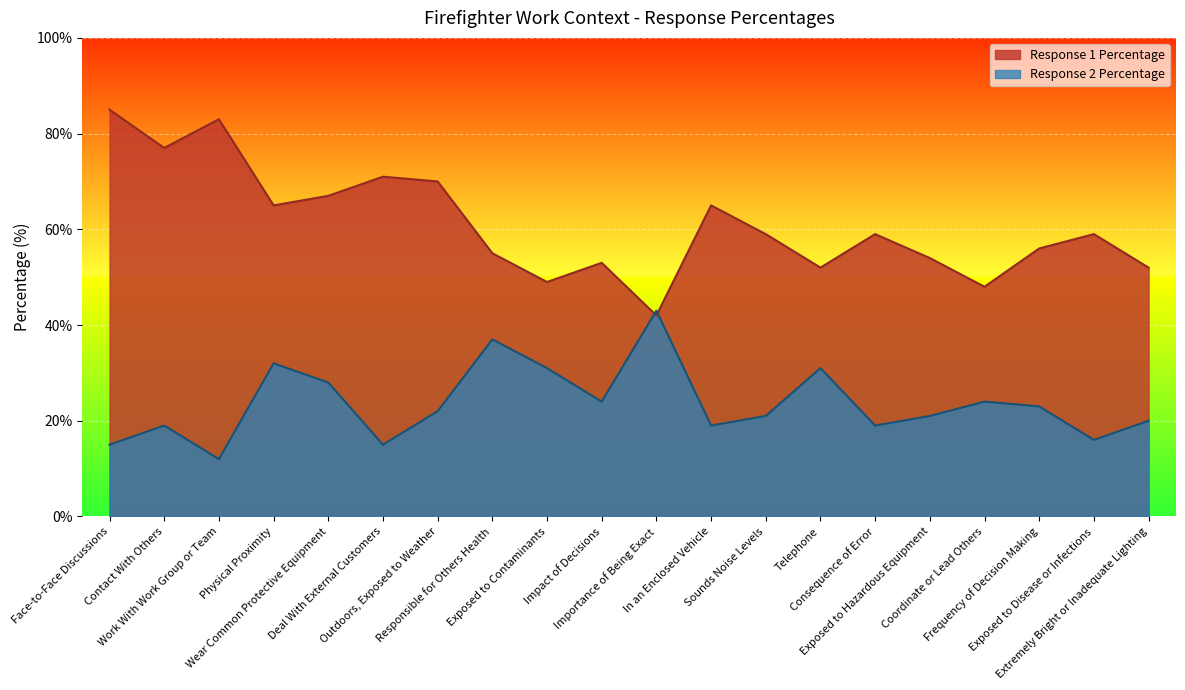

What are all the series names shown in the legend?

Response 1 Percentage, Response 2 Percentage